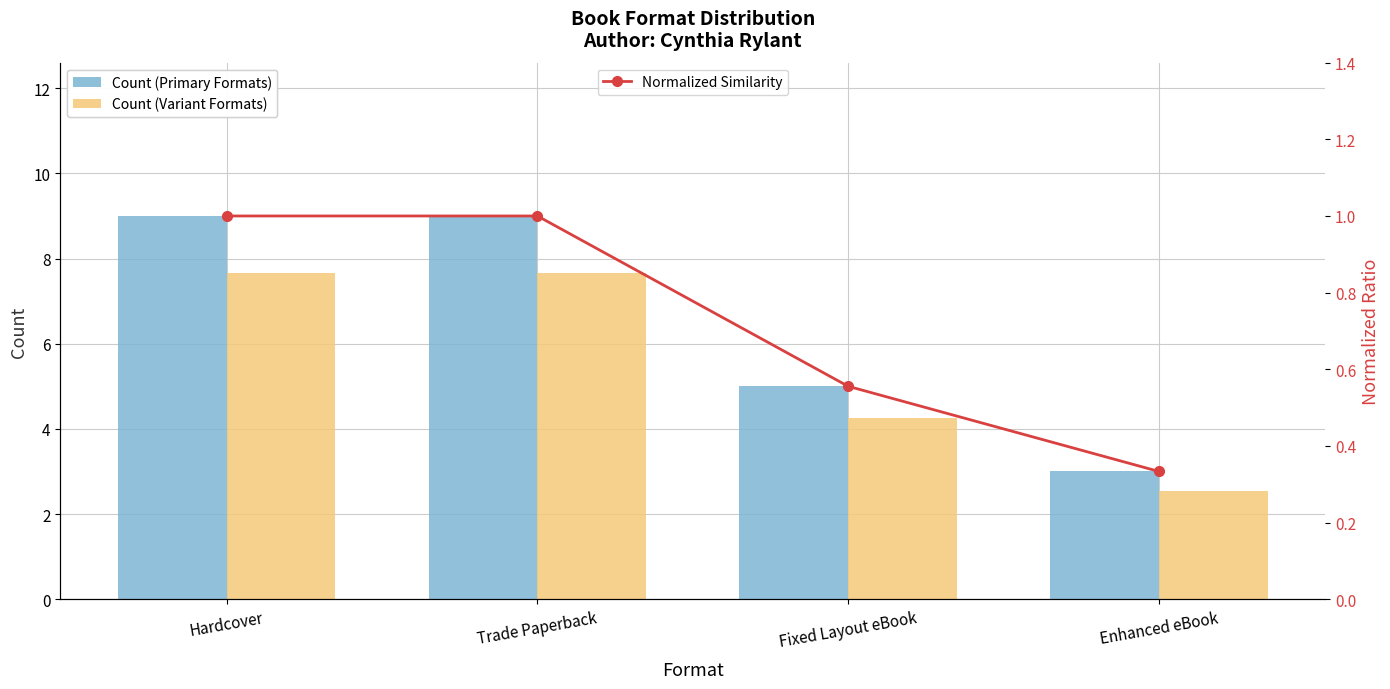

What is the approximate value of Normalized Similarity at Fixed Layout eBook?

0.6